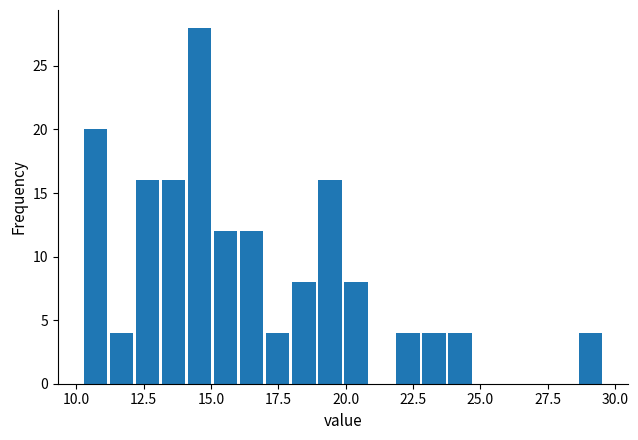

Around what value on the x-axis is the tallest bar? Give the approximate position of its centre, as read against the axis.

14.5